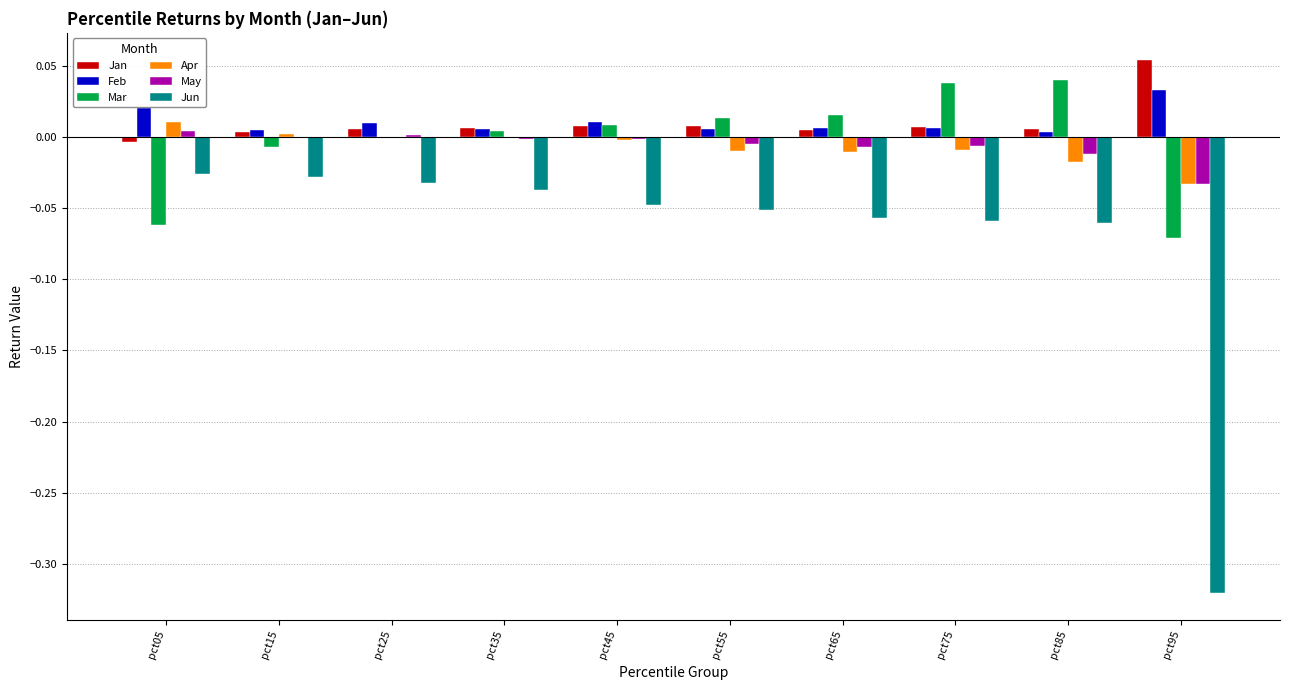

How many distinct data groups are displayed?

6